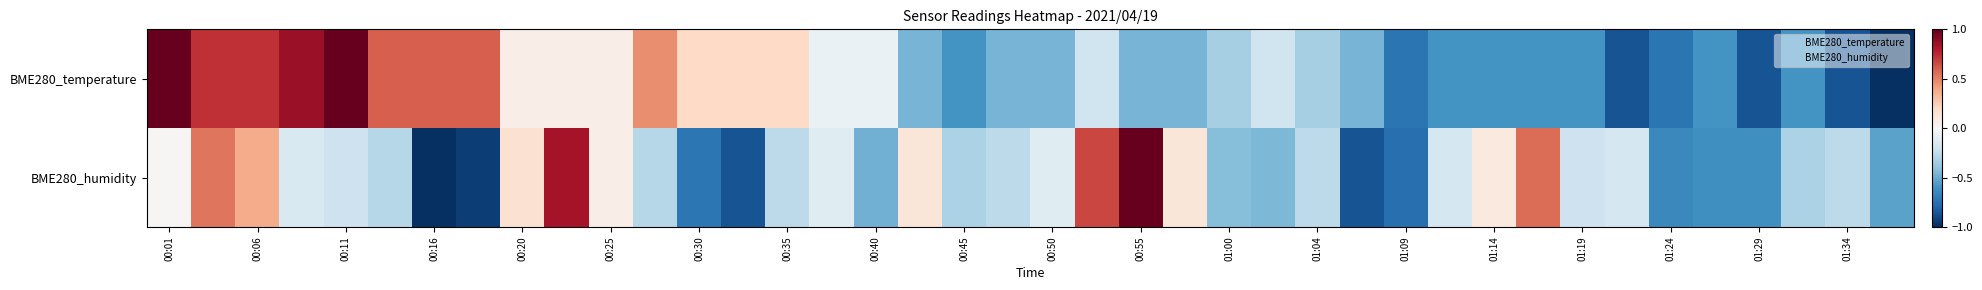

Which category has the lowest value across all series?

39